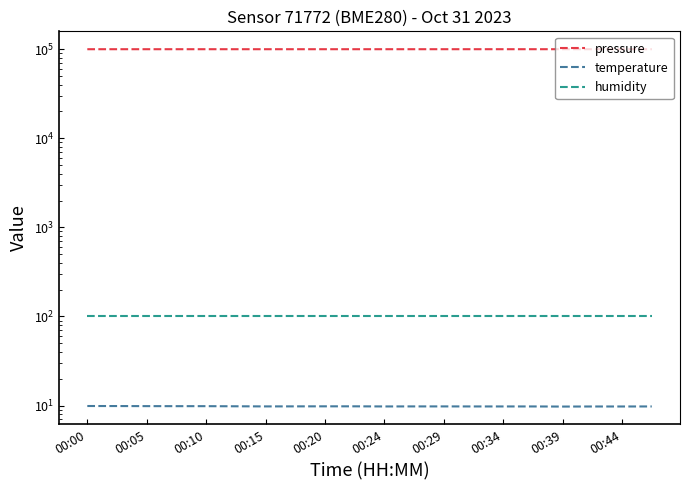

What are all the series names shown in the legend?

pressure, temperature, humidity